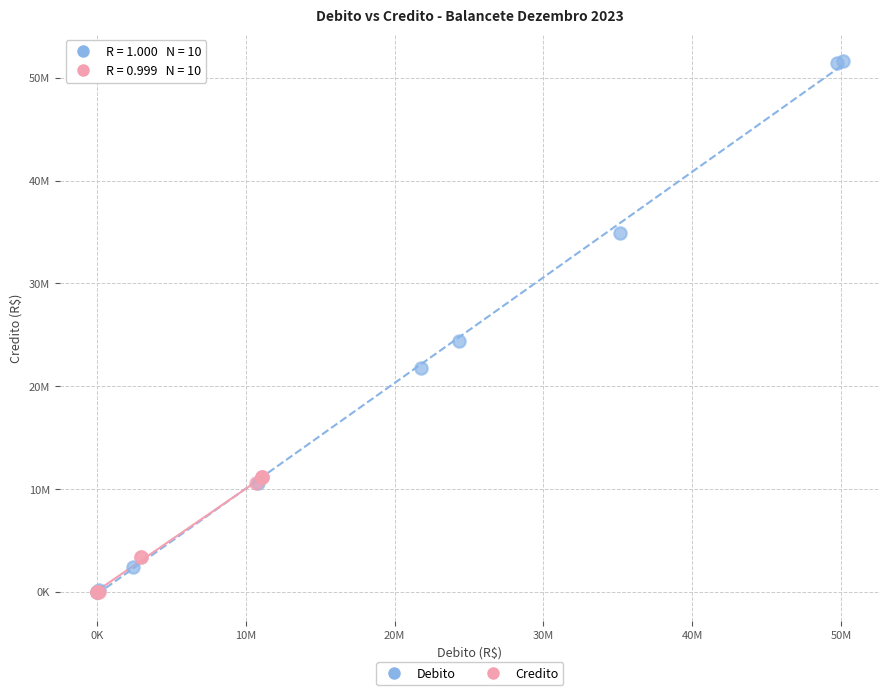

Which series has the widest spread of Y values?

Debito